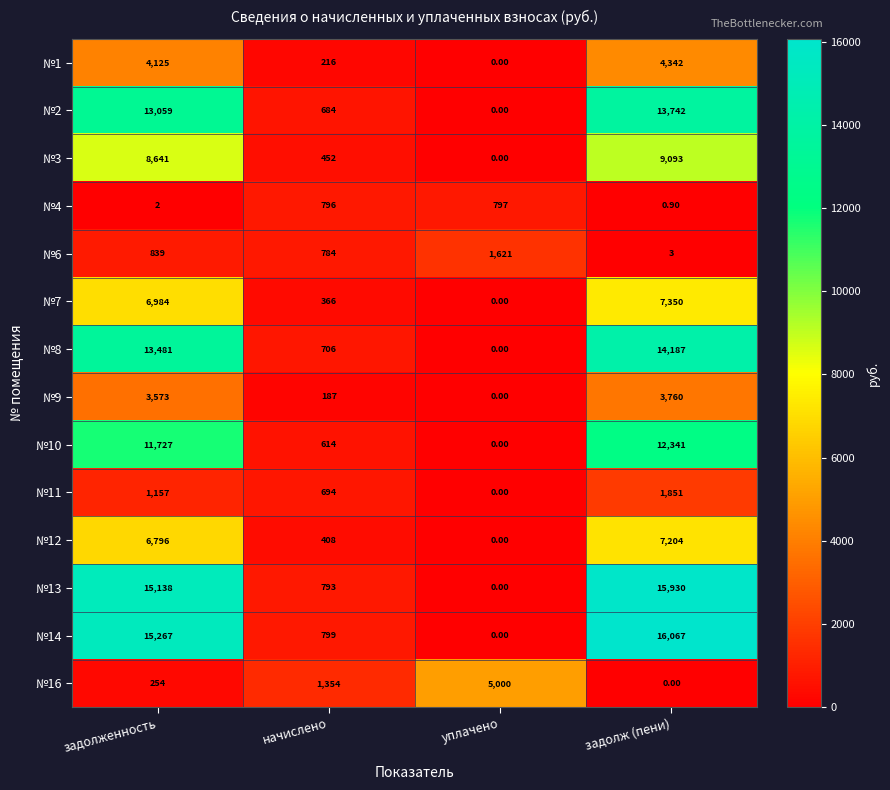

At задолженность, list the series in order from smallest to largest.

№4, №16, №6, №11, №9, №1, №12, №7, №3, №10, №2, №8, №13, №14